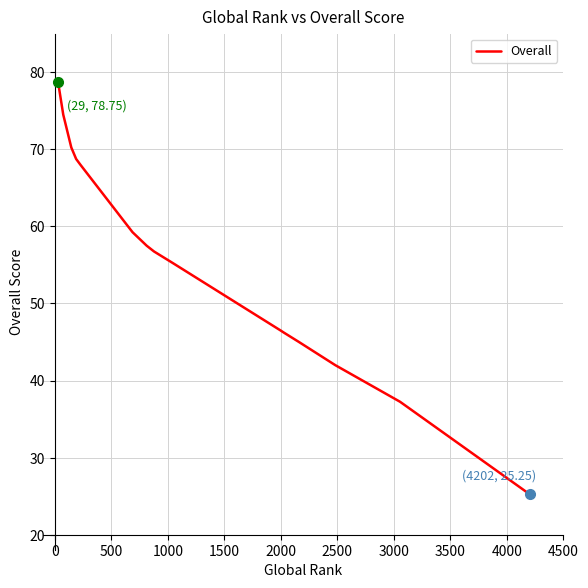

True or false: the data has more than 1 interior local peaks.

False